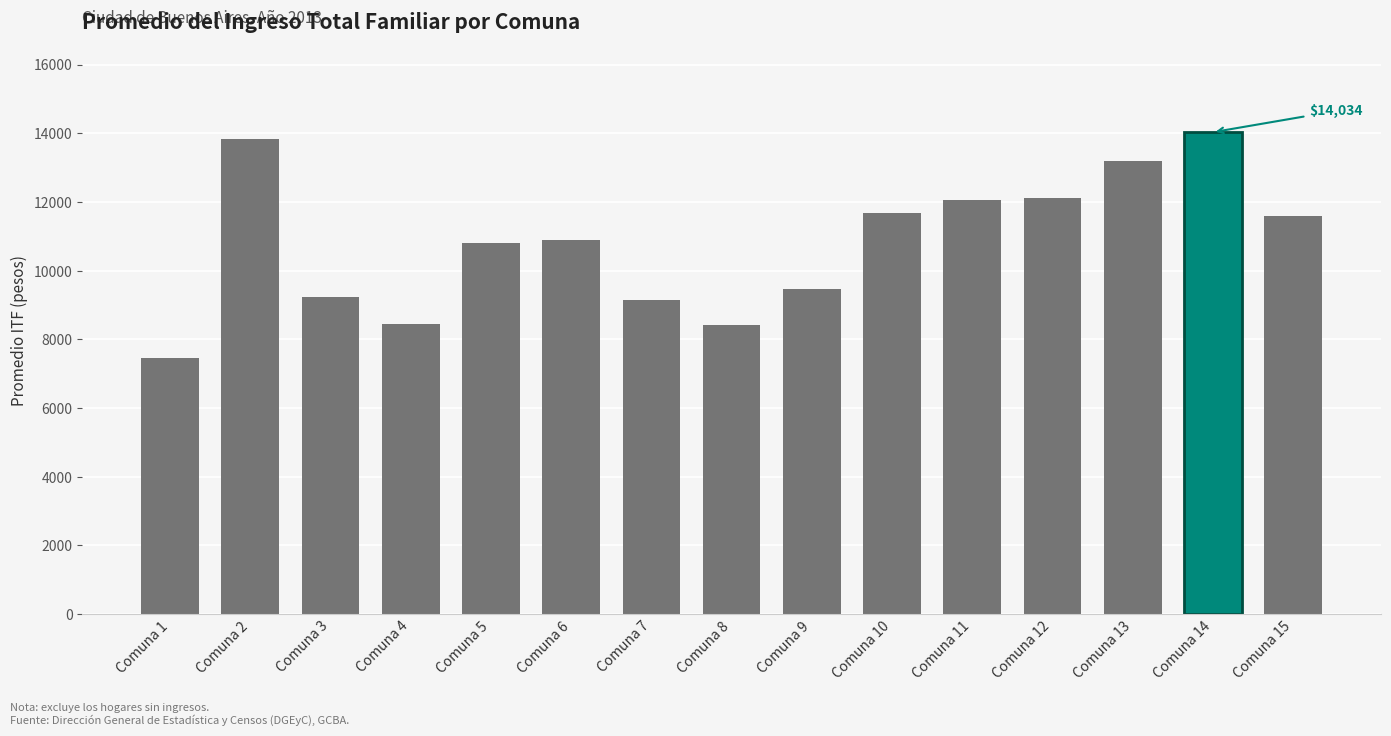

Are the bars horizontal?

No